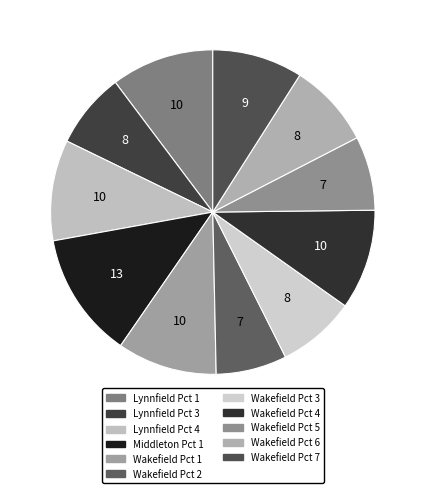

Rank the categories by value from lowest to highest.

Wakefield Pct 2, Wakefield Pct 5, Lynnfield Pct 3, Wakefield Pct 3, Wakefield Pct 6, Wakefield Pct 7, Wakefield Pct 1, Wakefield Pct 4, Lynnfield Pct 4, Lynnfield Pct 1, Middleton Pct 1